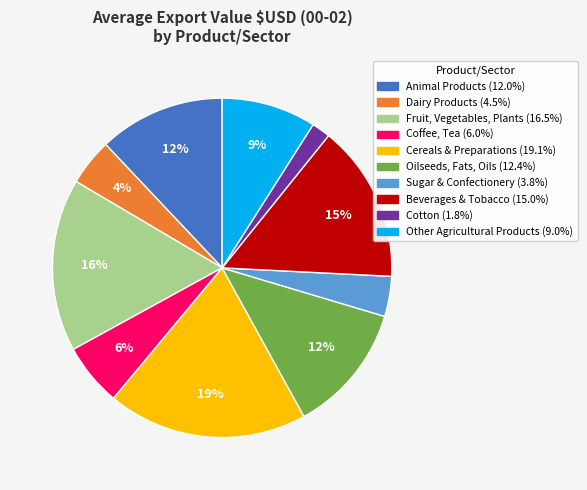

Does Cereals & Preparations represent more than half of the total?

No